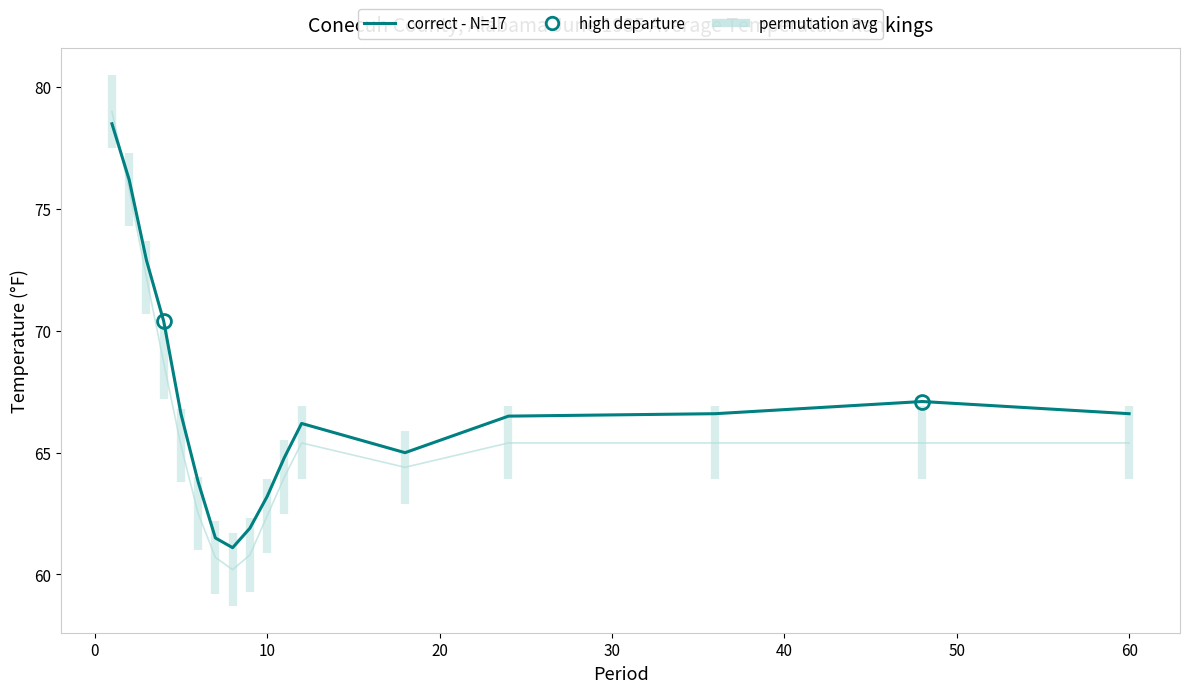

Reading right to left, list all the values displayed in this chart.

permutation avg: 65.4	65.4	65.4	65.4	64.4	65.4	64.0	62.4	60.8	60.2	60.7	62.5	65.3	68.7	72.2	75.8	79.0
correct - N=17: 66.6	67.1	66.6	66.5	65.0	66.2	64.8	63.2	61.9	61.1	61.5	63.8	66.6	70.4	72.9	76.2	78.5